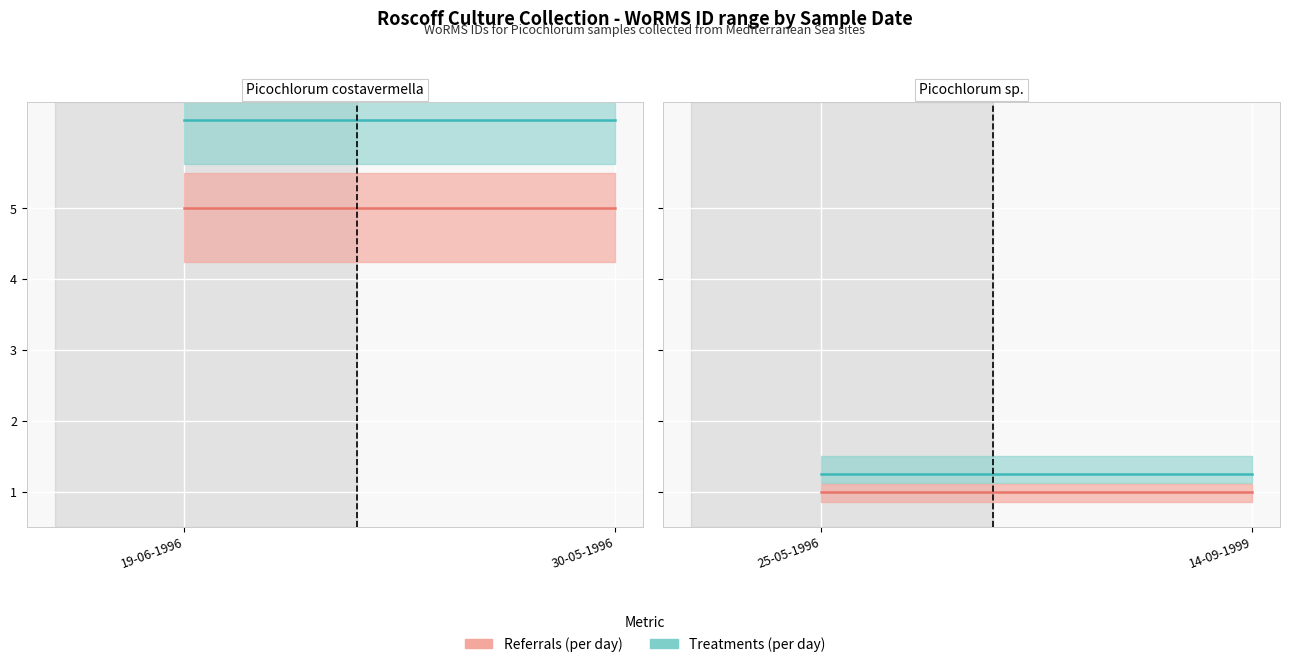

What is the label of the 2nd point from the right?

25-05-1996